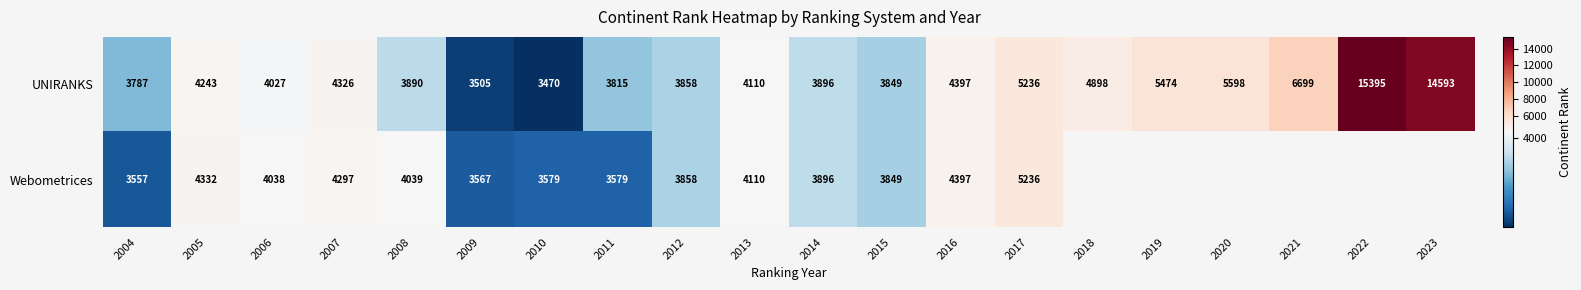

What is the difference between the maximum and minimum values in the UNIRANKS series?

11925